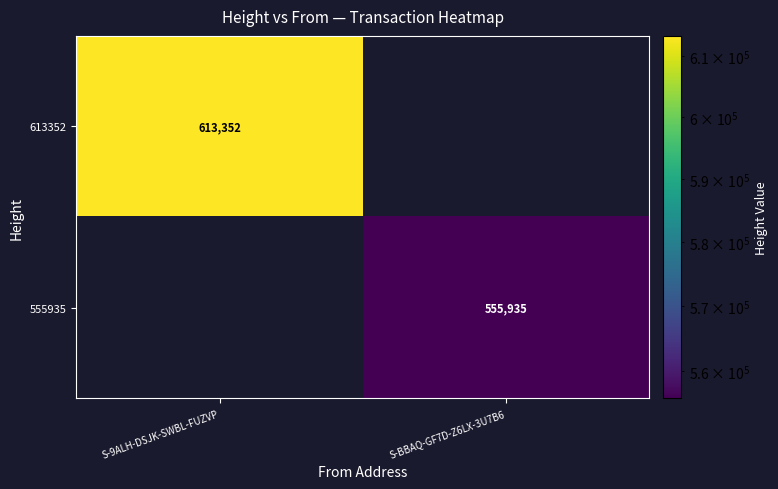

The 555935 series shows 263830 at S-BBAQ-GF7D-Z6LX-3U7B6. True or false?

False